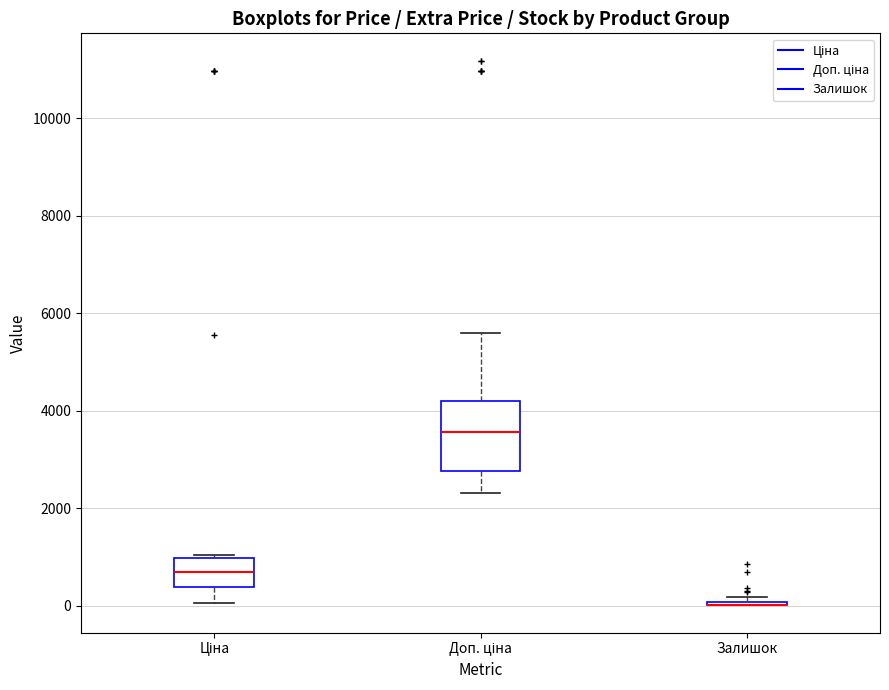

Reading left to right, read every box against the y-axis: the position of its median line, the range the box covers, and the ends of its whiskers. The values are not printed on the chart, so give them approximately, as read against the axis.

Ціна: median 600, box 400 to 1000, whiskers 0 to 1000 (just above the box's upper edge)
Доп. ціна: median 3600, box 2800 to 4200, whiskers 2400 to 5600
Залишок: box collapsed to a line at 0, whiskers 0 to 200